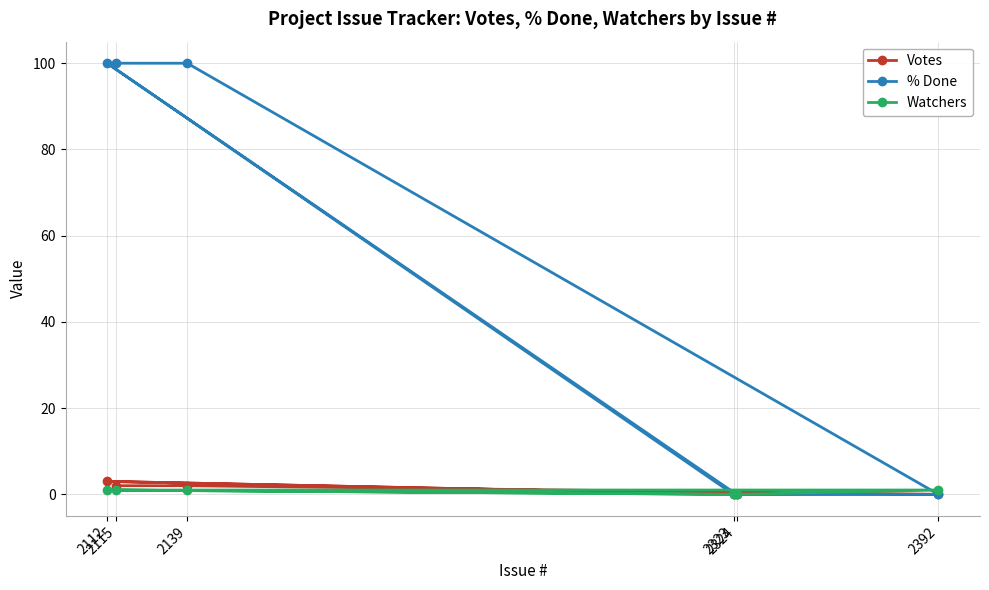

At which category is the sum across all series the highest?

2112